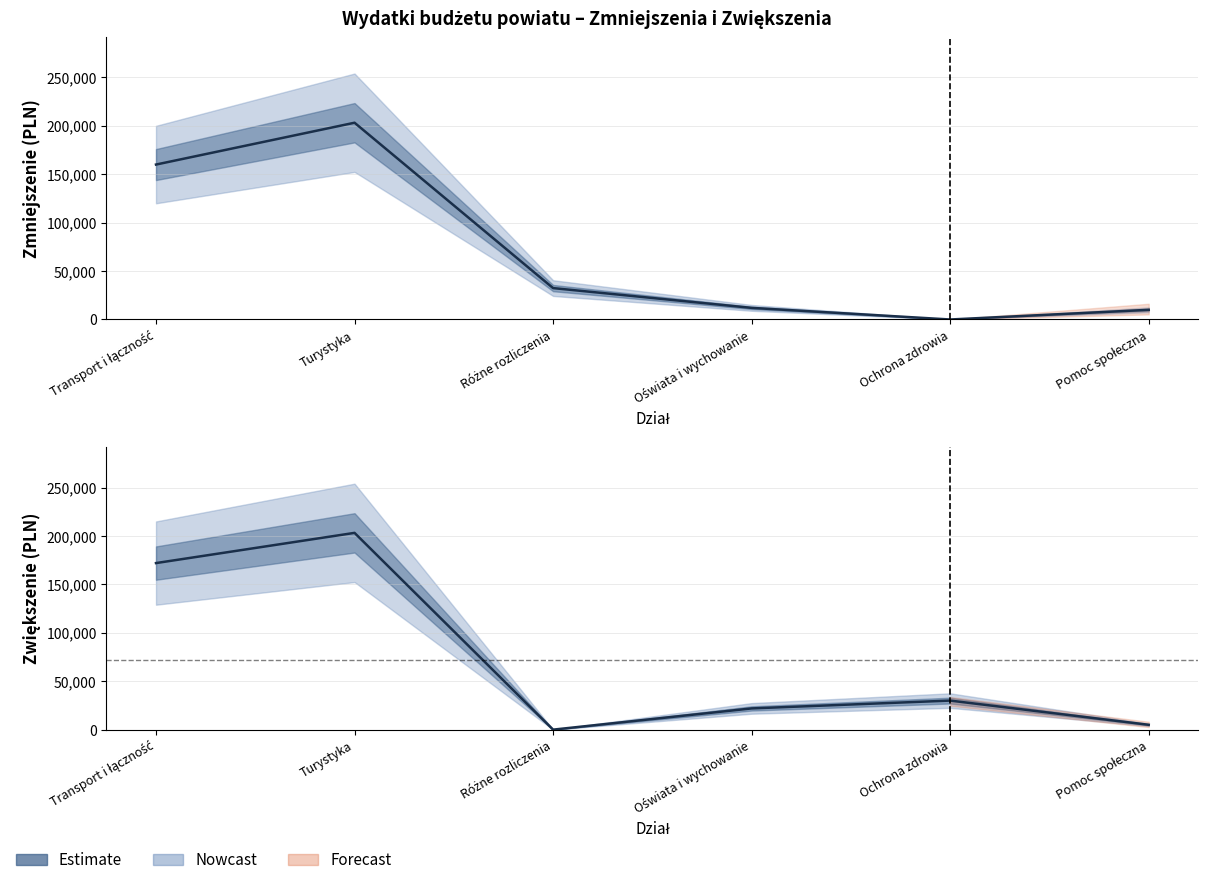

Reading right to left, what are all the values shown in this chart?

Zmniejszenie: 10000	0	12000	32429	203200	160000
Zwiększenie: 5000	30000	21919	0	203200	172000